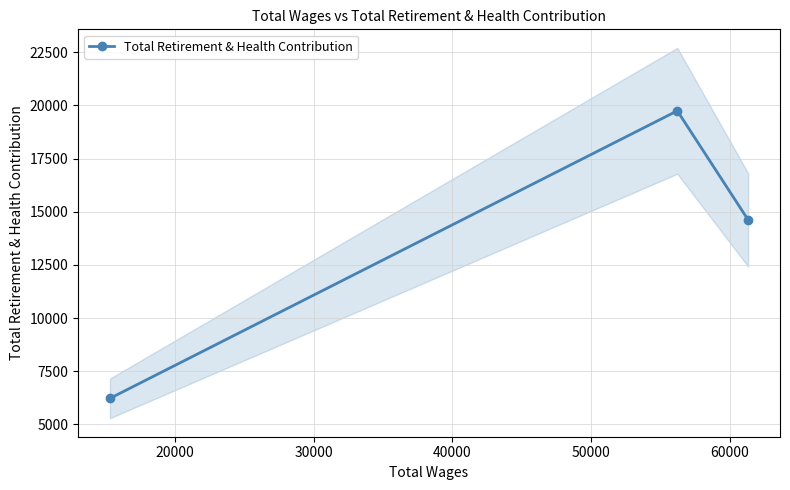

What is the average value?

13528